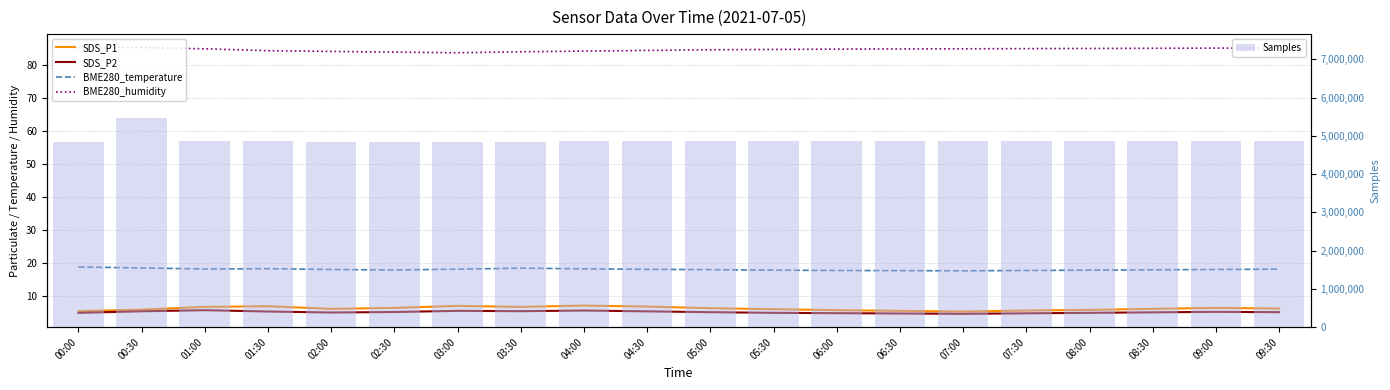

What is the difference between the maximum and minimum values in the BME280_humidity series?

1.6